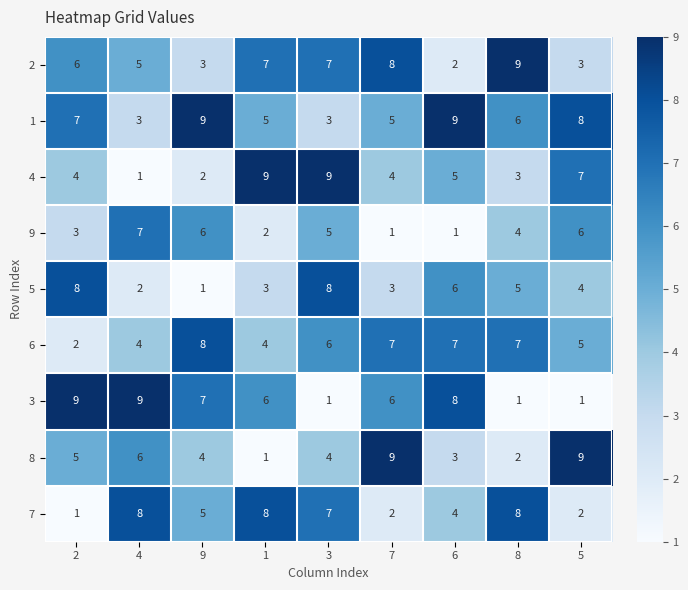

Is it true that 3 equals 3 at 7?

False